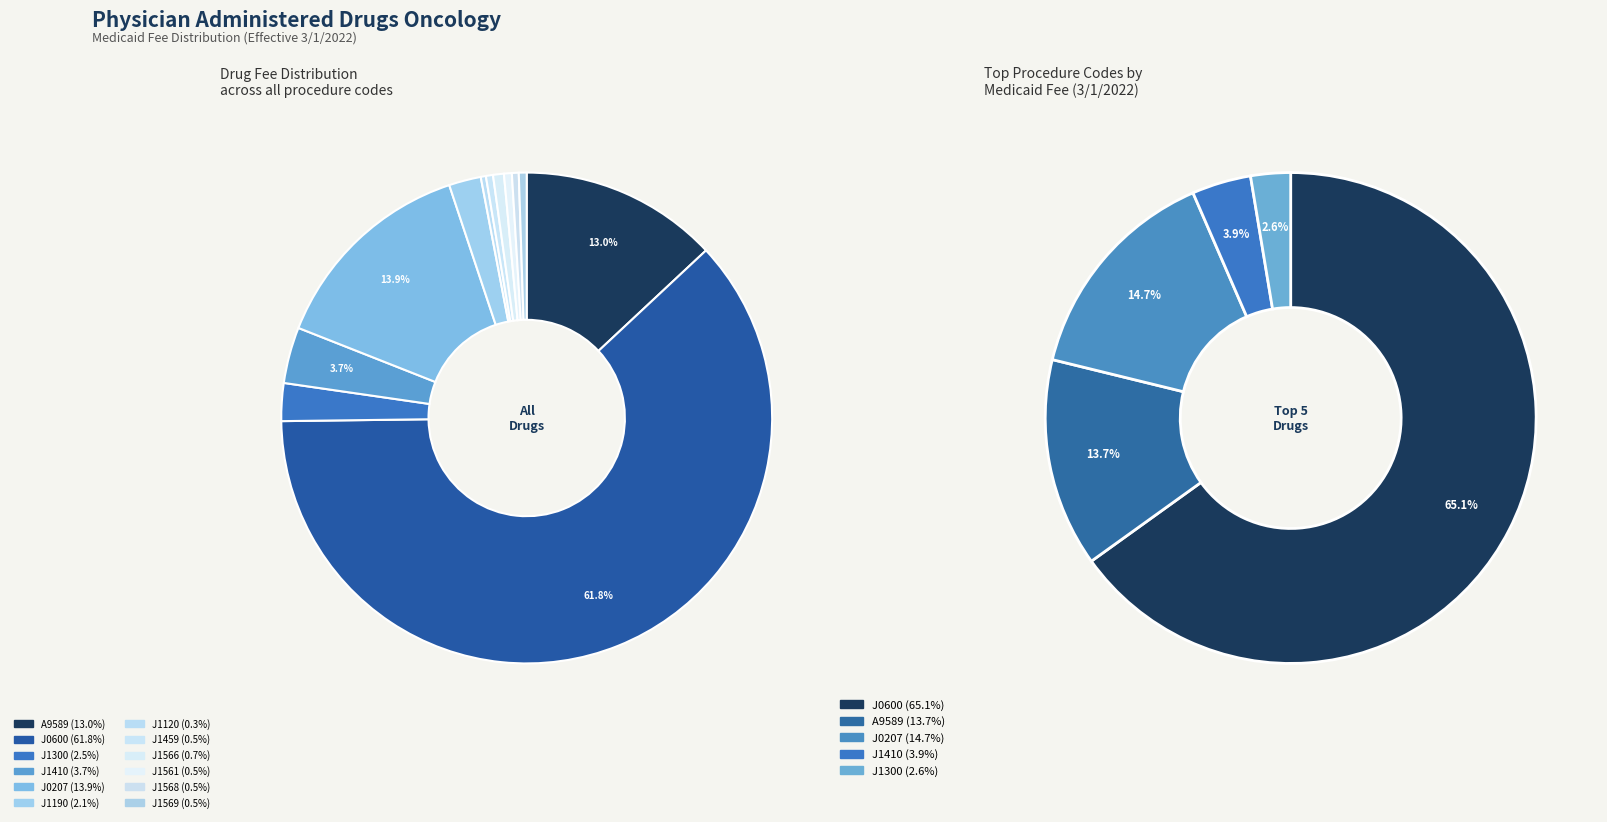

Rank the categories by value from highest to lowest.

J0600, J0207, A9589, J1410, J1300, J1190, J1566, J1561, J1569, J1459, J1568, J1120